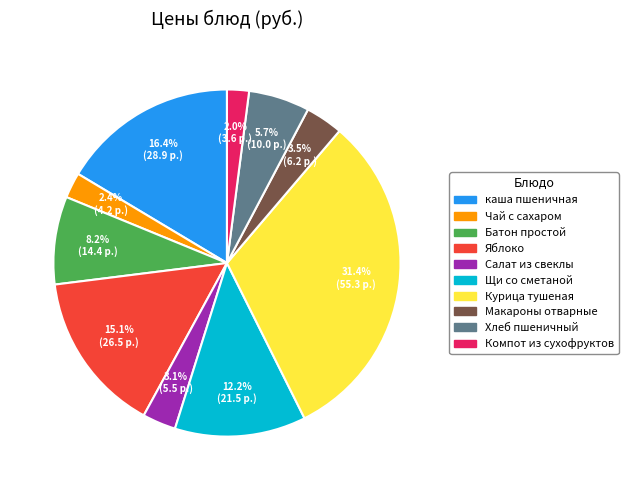

What portion of the pie excludes Хлеб пшеничный?

94.3%